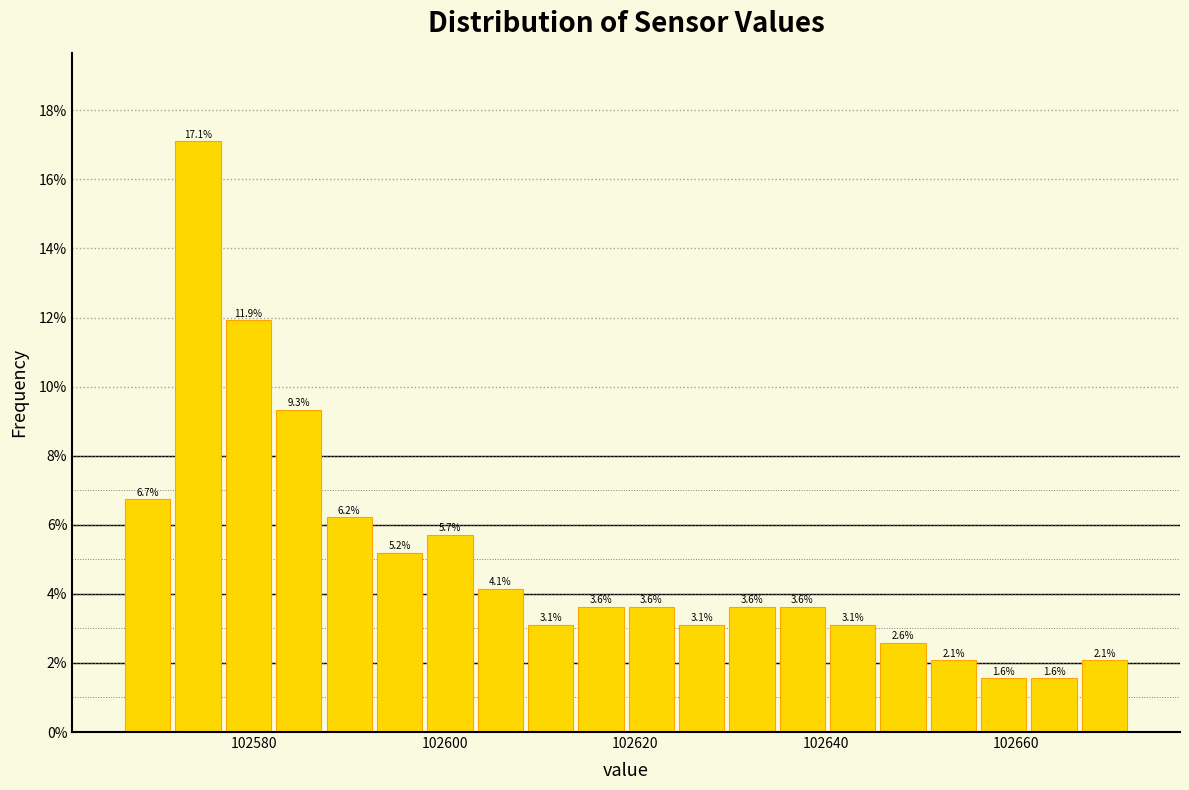

Around what value on the x-axis is the tallest bar? Give the approximate position of its centre, as read against the axis.

102574